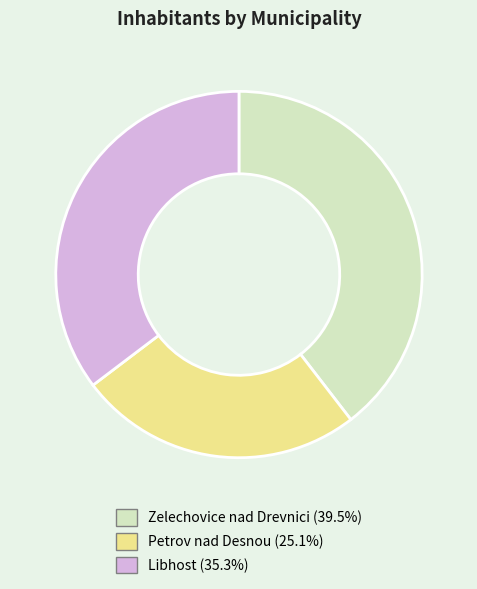

Combined, do Zelechovice nad Drevnici (39.5%) and Petrov nad Desnou (25.1%) account for over 50%?

Yes